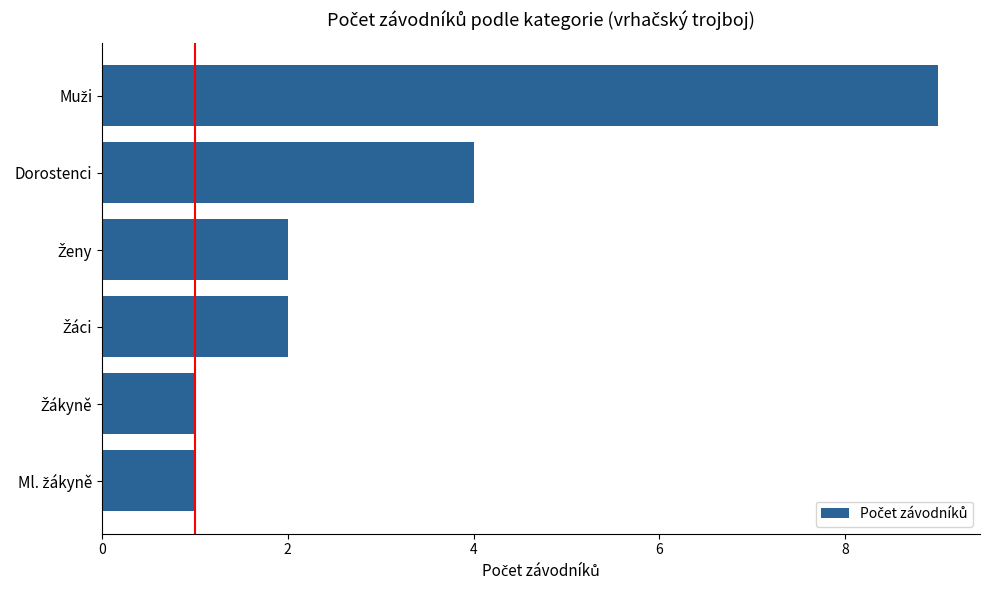

The value at Dorostenci is 4. True or false?

True